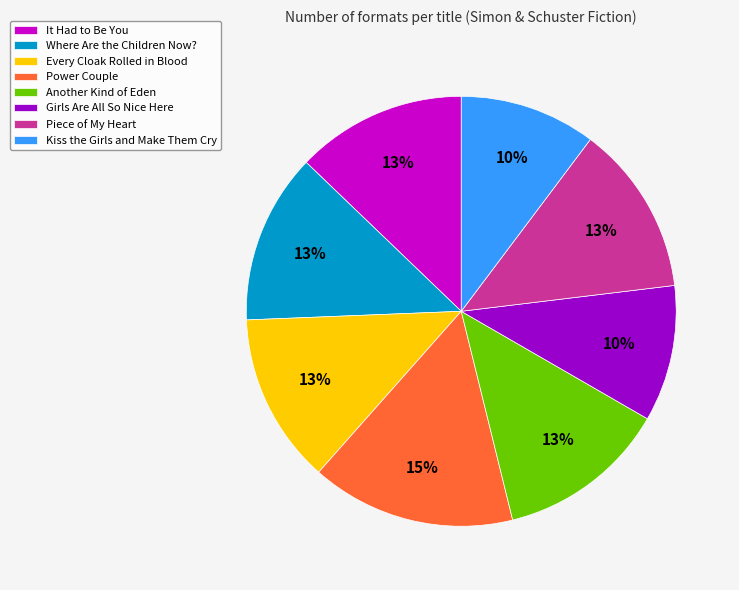

How many segments does this pie chart have?

8